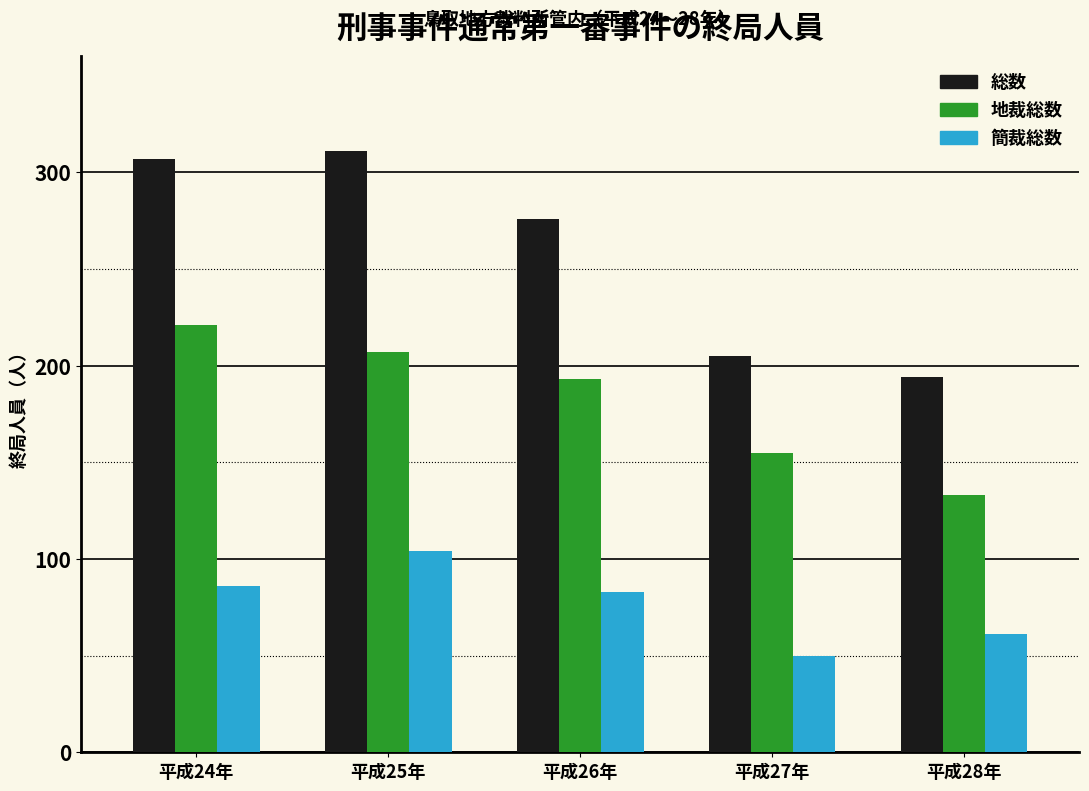

Reading left to right, extract all data points from this chart.

総数: 平成24年=307	平成25年=311	平成26年=276	平成27年=205	平成28年=194
地裁総数: 平成24年=221	平成25年=207	平成26年=193	平成27年=155	平成28年=133
簡裁総数: 平成24年=86	平成25年=104	平成26年=83	平成27年=50	平成28年=61